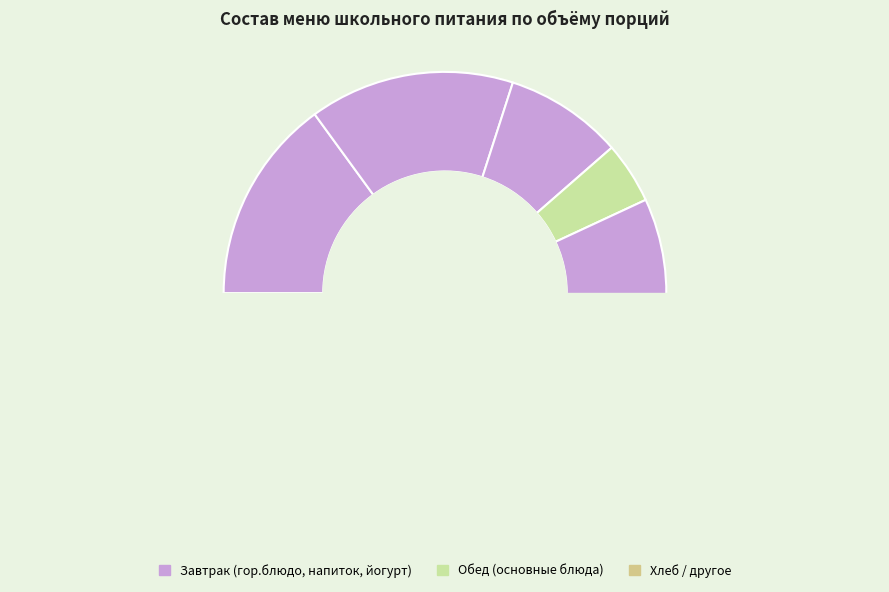

Is it true that Компот из смеси сухофруктов is 23% of the pie?

False